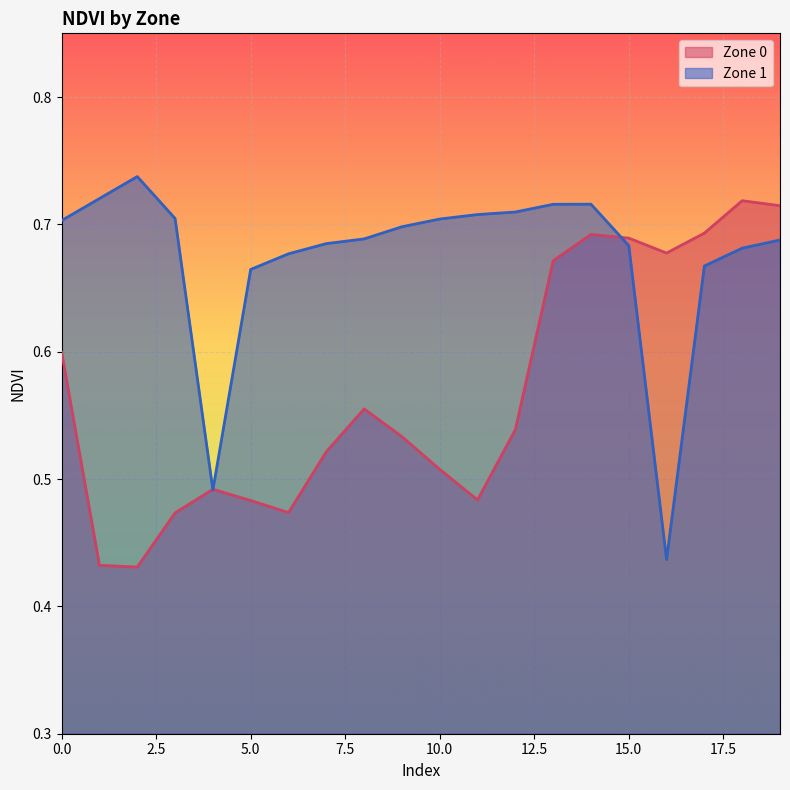

At how many categories does at least one series exceed 0?

20